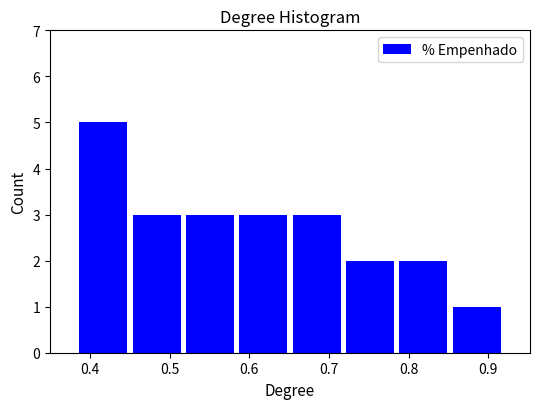

Which range on the x-axis has the tallest bar?

0.38 to 0.45